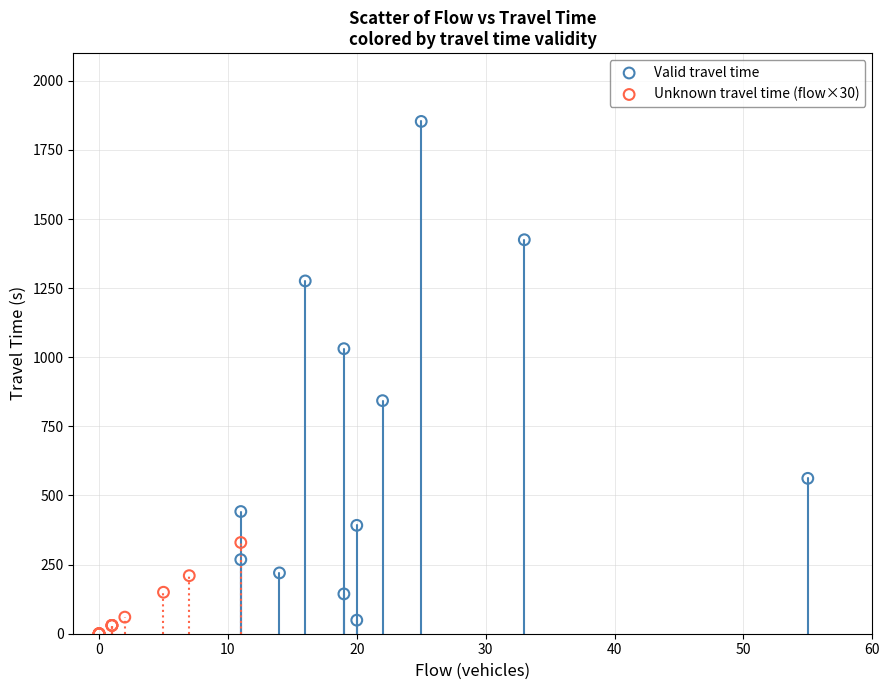

Which series has the widest spread of Y values?

Valid travel time